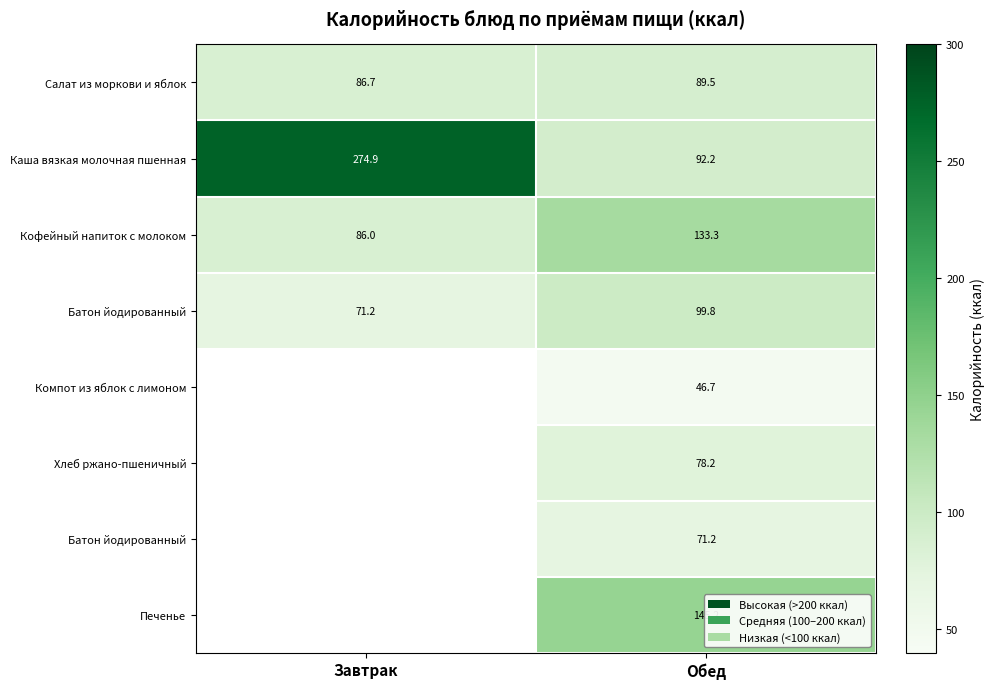

Which category has the lowest value across all series?

Обед